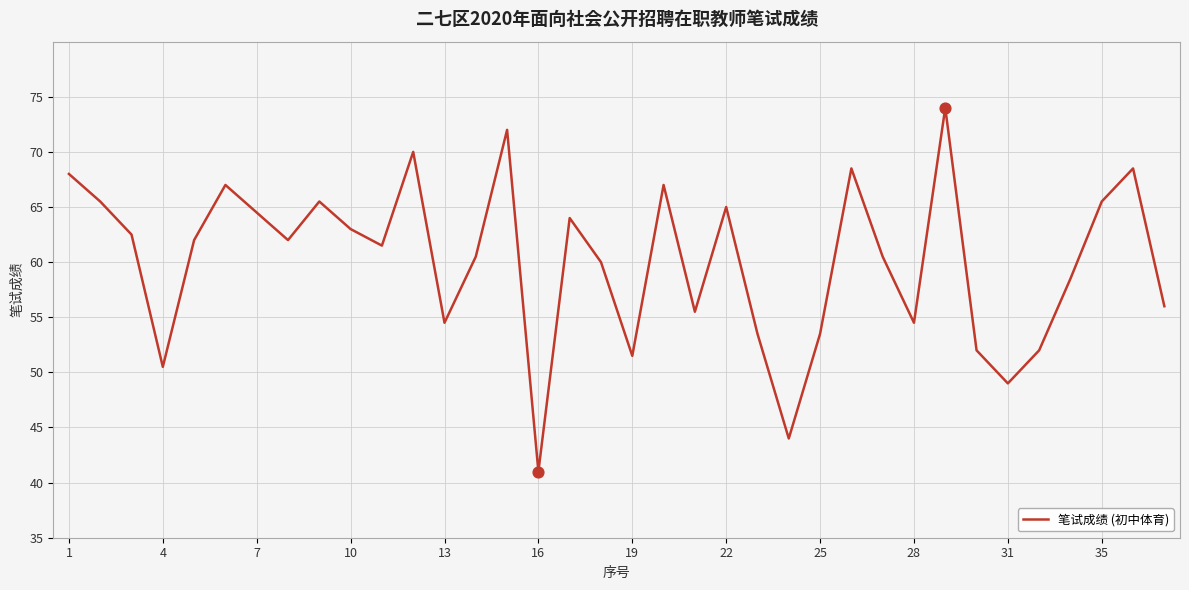

What is the difference between the maximum and minimum values?

33.0